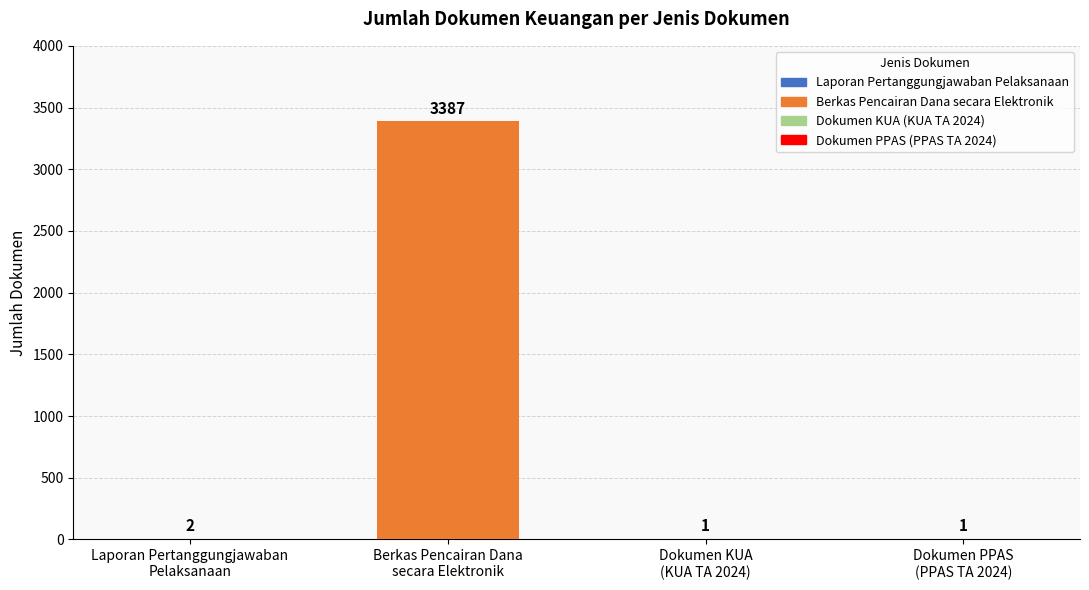

Which label corresponds to the largest value in the chart?

Berkas Pencairan Dana
secara Elektronik